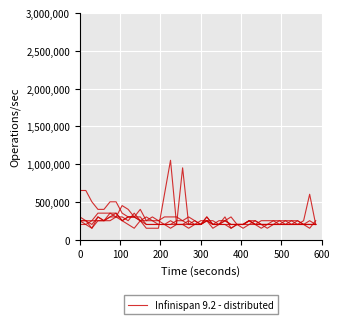

What is the smallest value displayed?

150000